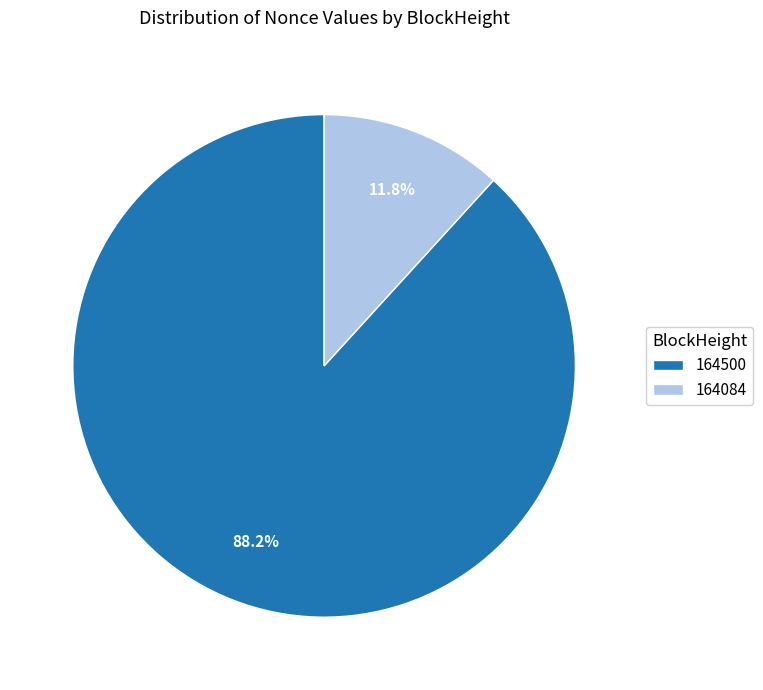

To the nearest percent, what portion does 164084 represent?

12%